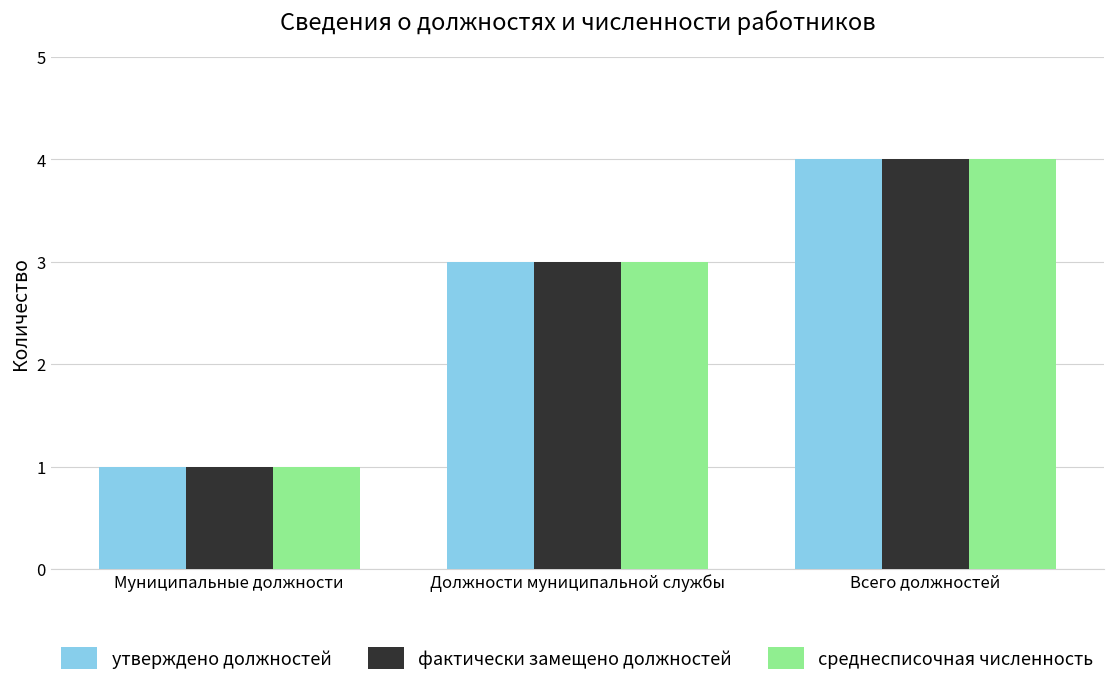

What is the difference between the second highest and minimum values in the утверждено должностей series?

2